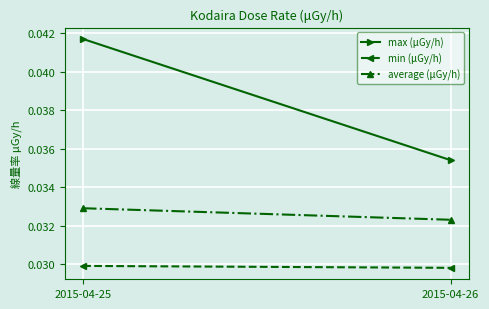

The max (μGy/h) series shows 0.1 at 2015-04-25. True or false?

False